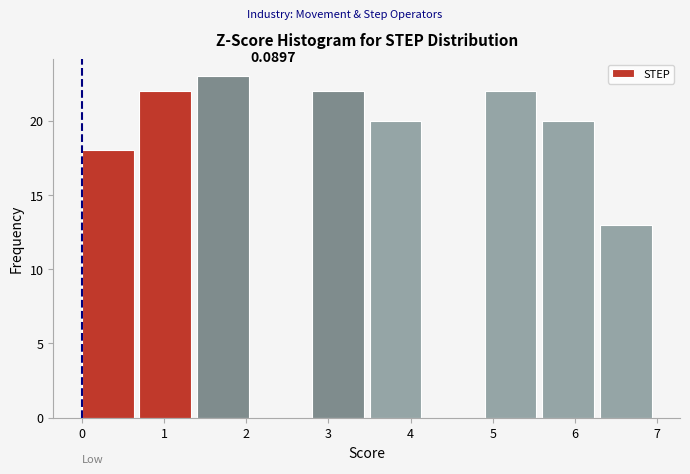

Over which range of the x-axis is the bar tallest?

1.4 to 2.1